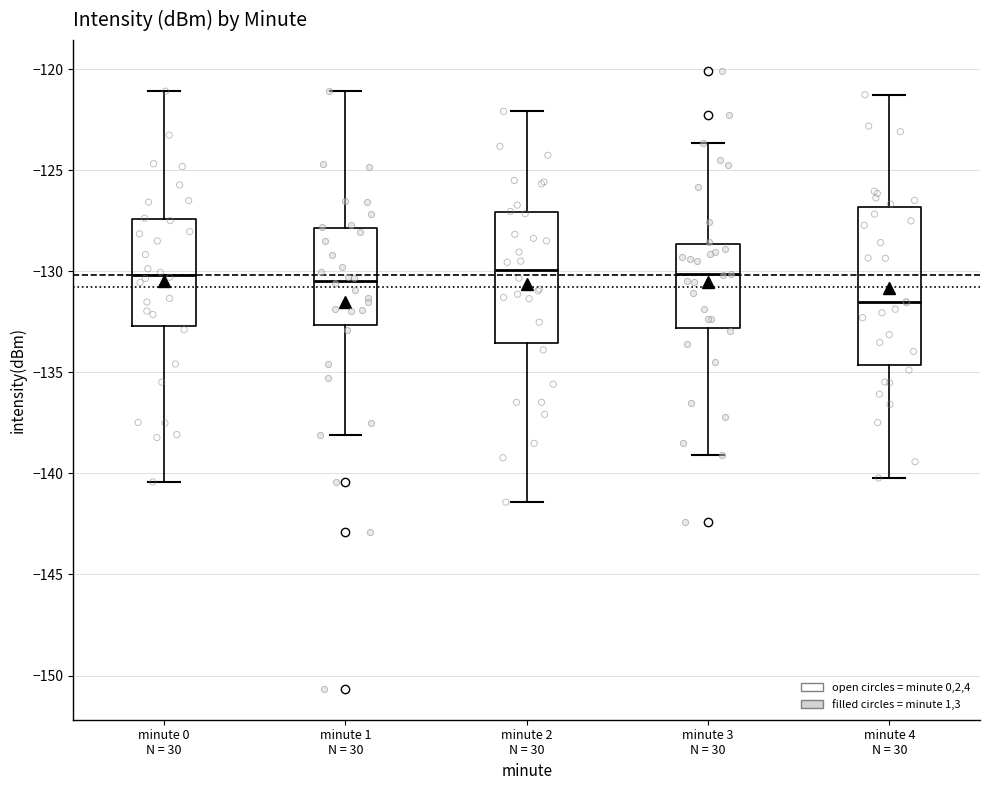

Reading left to right, read every box against the y-axis: the position of its median line, the range the box covers, and the ends of its whiskers. The values are not printed on the chart, so give them approximately, as read against the axis.

minute 0 N = 30: median -130.0, box -132.5 to -127.5, whiskers -140.5 to -121.0
minute 1 N = 30: median -130.5, box -132.5 to -128.0, whiskers -138.0 to -121.0
minute 2 N = 30: median -130.0, box -133.5 to -127.0, whiskers -141.5 to -122.0
minute 3 N = 30: median -130.0, box -133.0 to -128.5, whiskers -139.0 to -123.5
minute 4 N = 30: median -131.5, box -134.5 to -127.0, whiskers -140.0 to -121.5